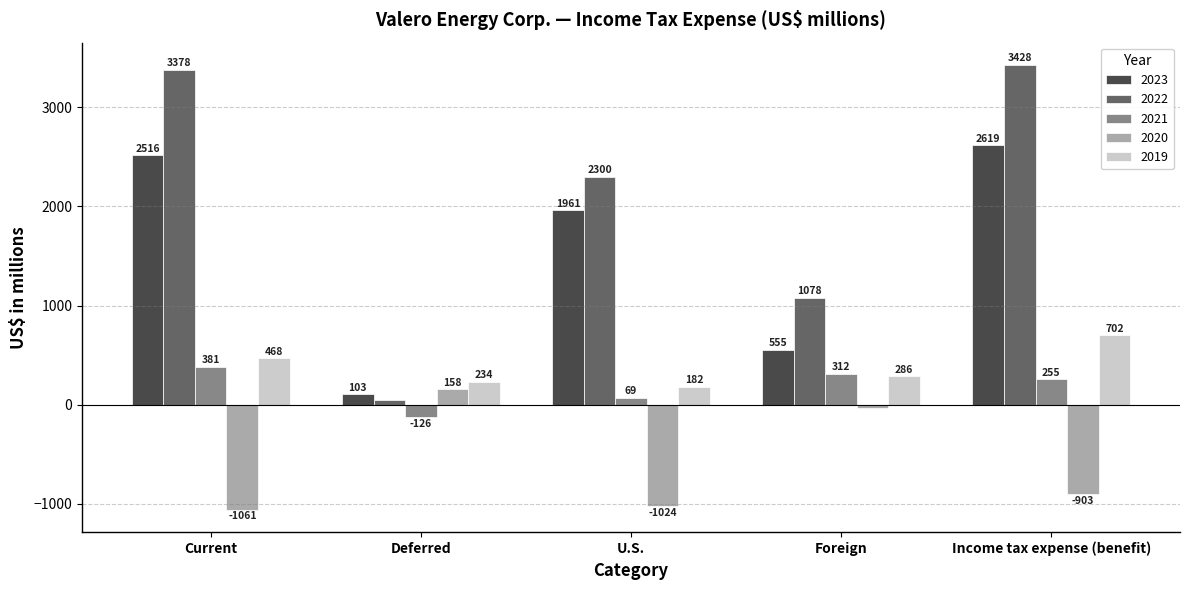

How many categories are shown in the chart?

5